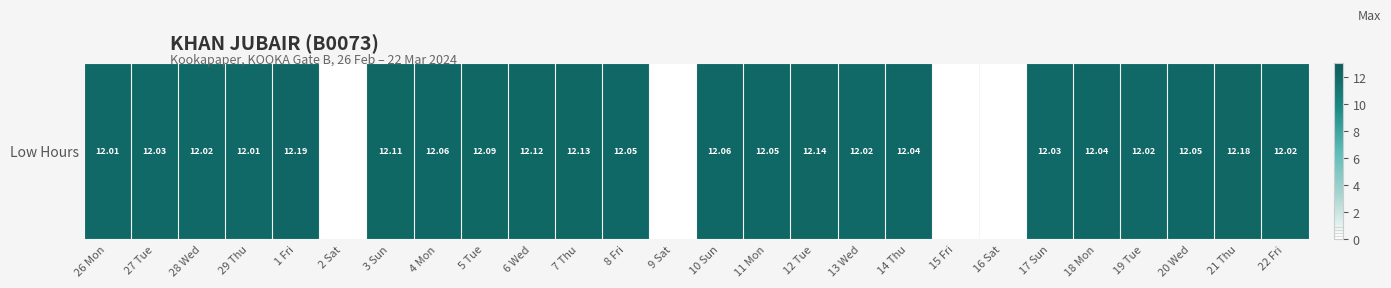

Between 26 Mon and 19 Tue, which is larger?

19 Tue